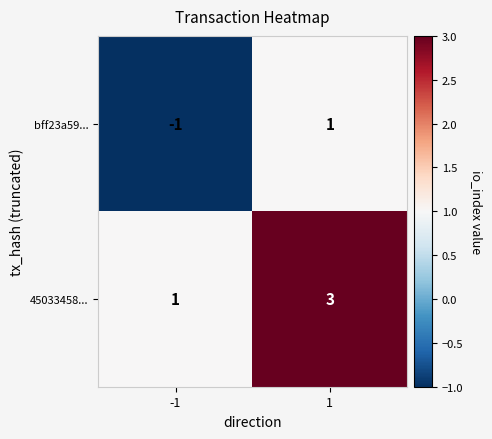

Rank the series by their average value, from highest to lowest.

45033458..., bff23a59...